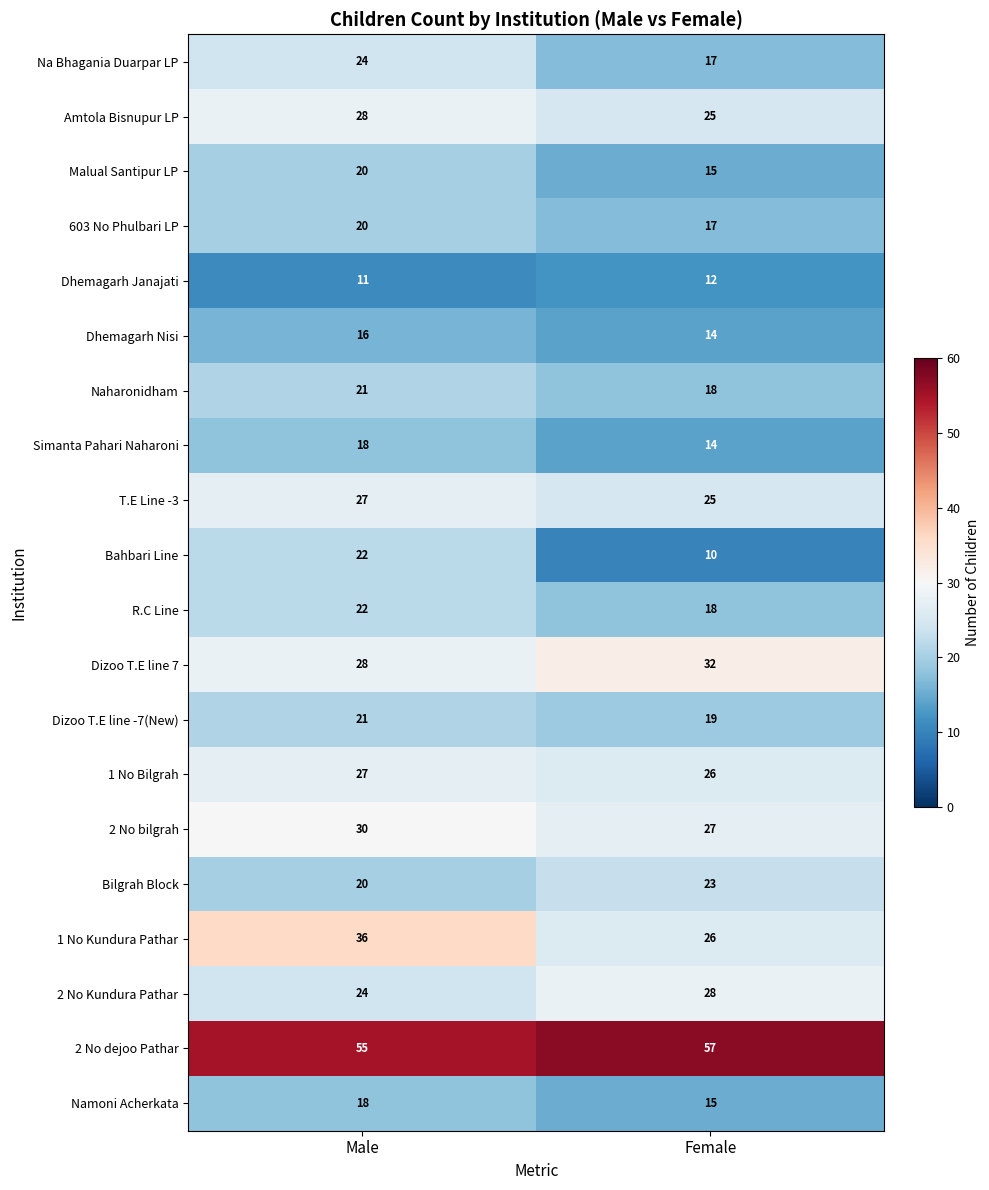

What is the minimum value for 2 No dejoo Pathar?

55